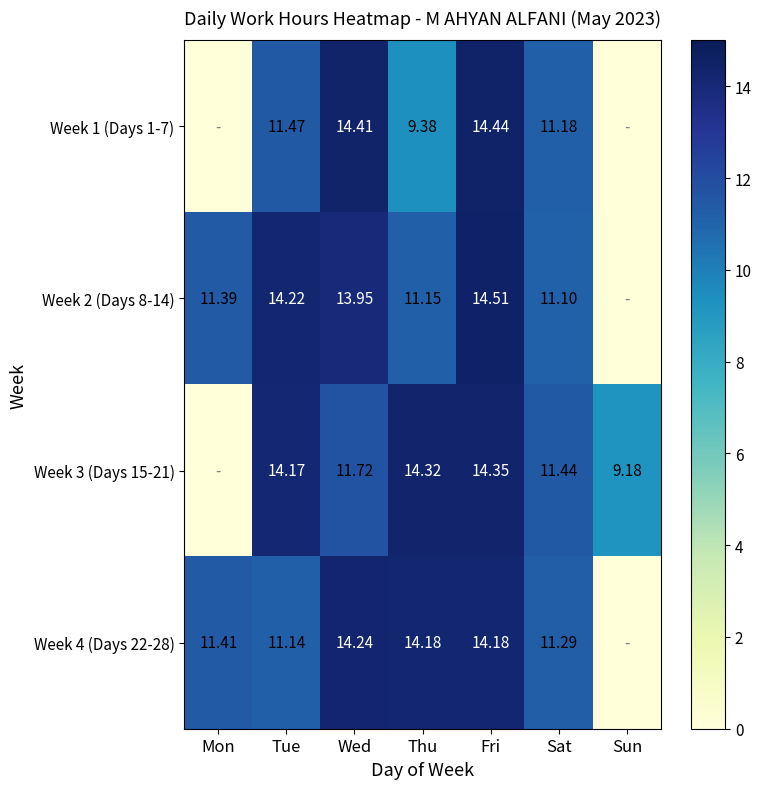

Is the value of Week 2 (Days 8-14) at Fri greater than the value of Week 4 (Days 22-28) at Sat?

Yes